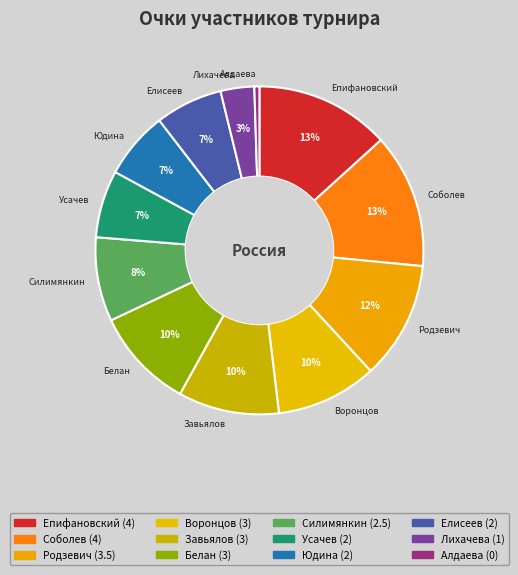

Is there a majority slice in this chart?

No